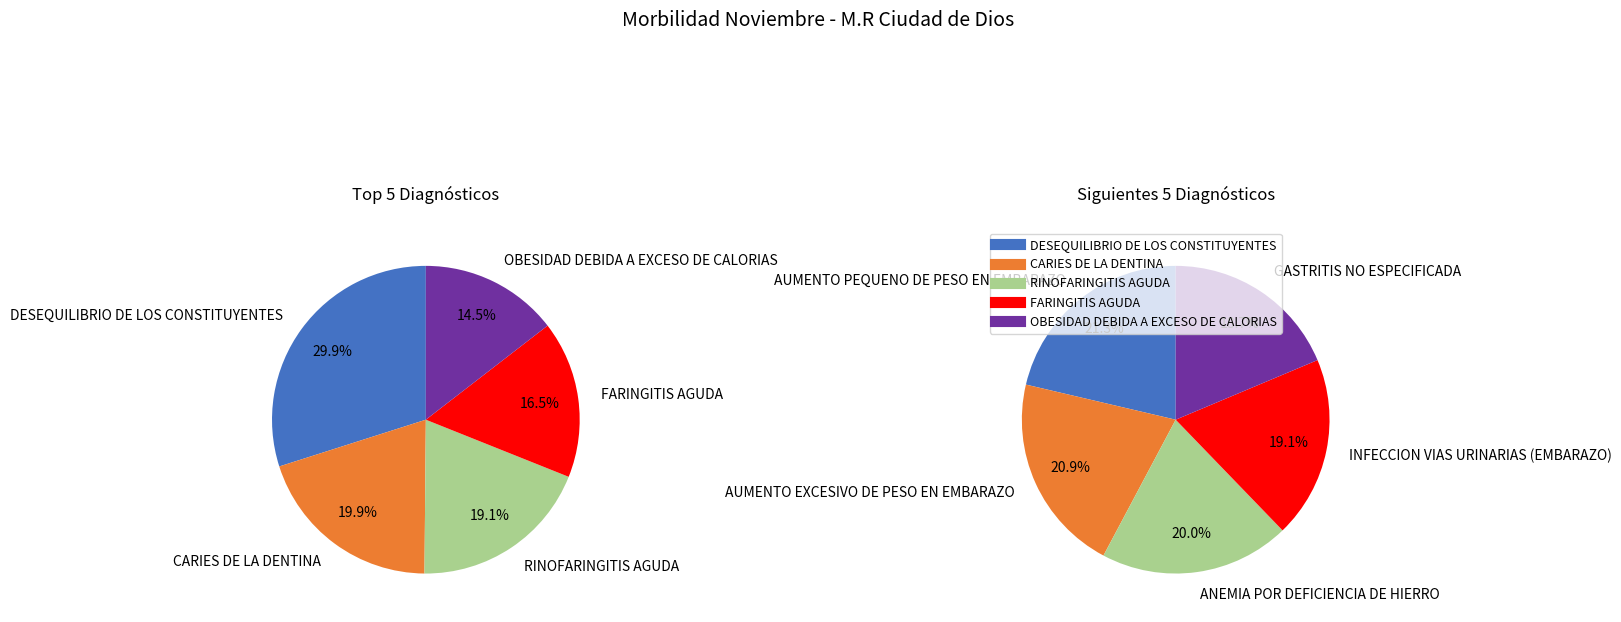

True or false: ANEMIA POR DEFICIENCIA DE HIERRO accounts for 18% of the total.

False